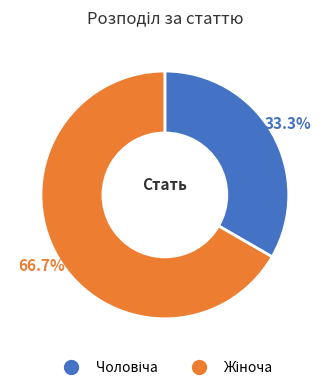

Is there a majority slice in this chart?

Yes